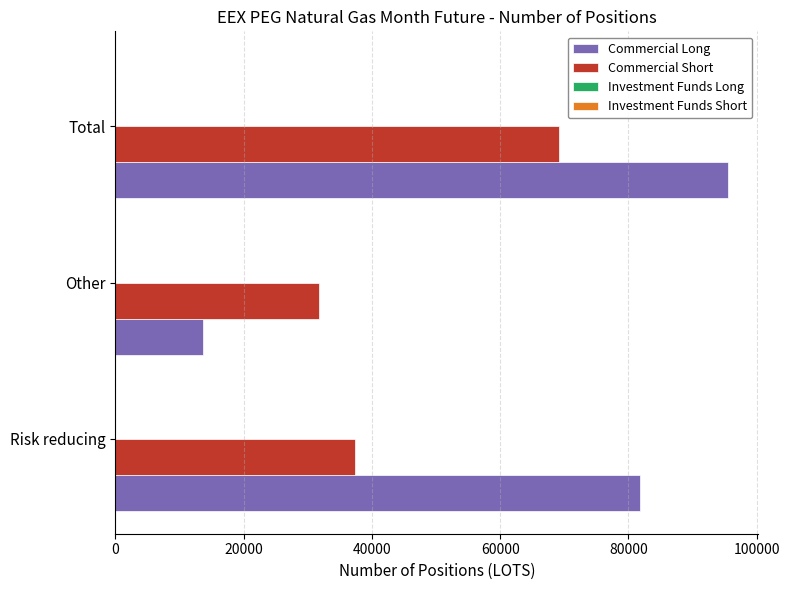

Is it true that Commercial Short equals 69092.1 at Total?

True